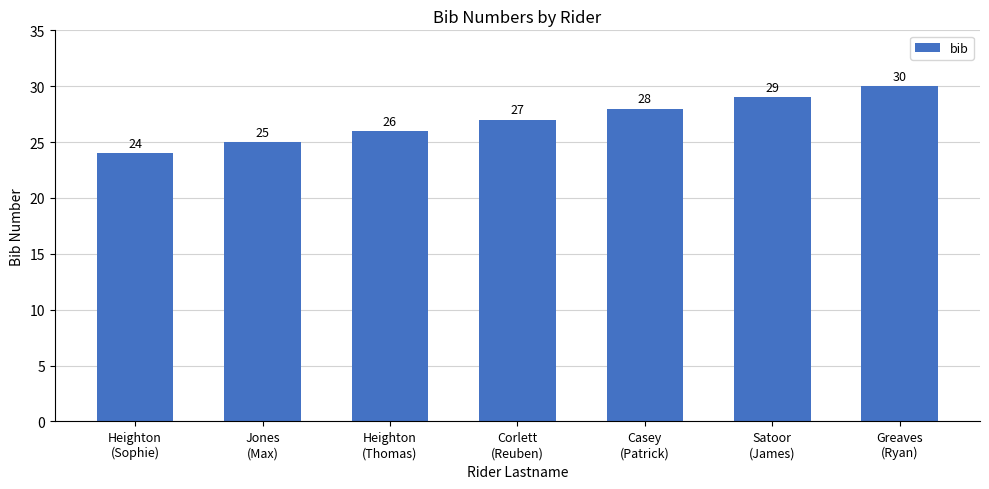

What is the difference between the maximum and minimum values?

6